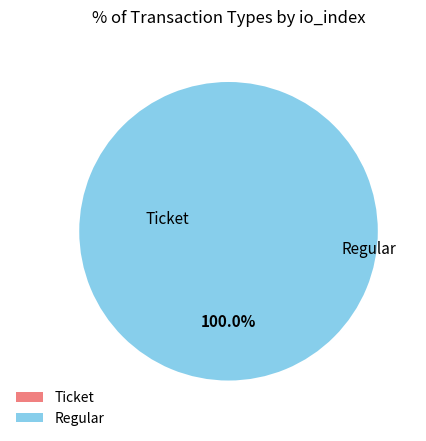

To the nearest percent, what is the difference between the Ticket and Regular slice percentages?

100%